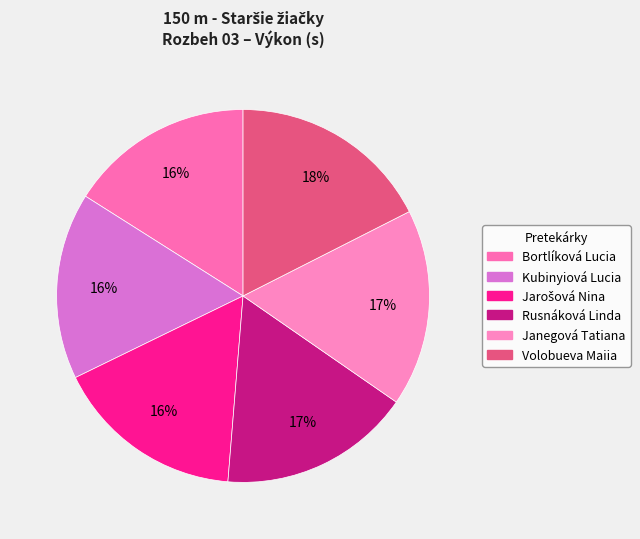

Does Janegová Tatiana represent more than half of the total?

No